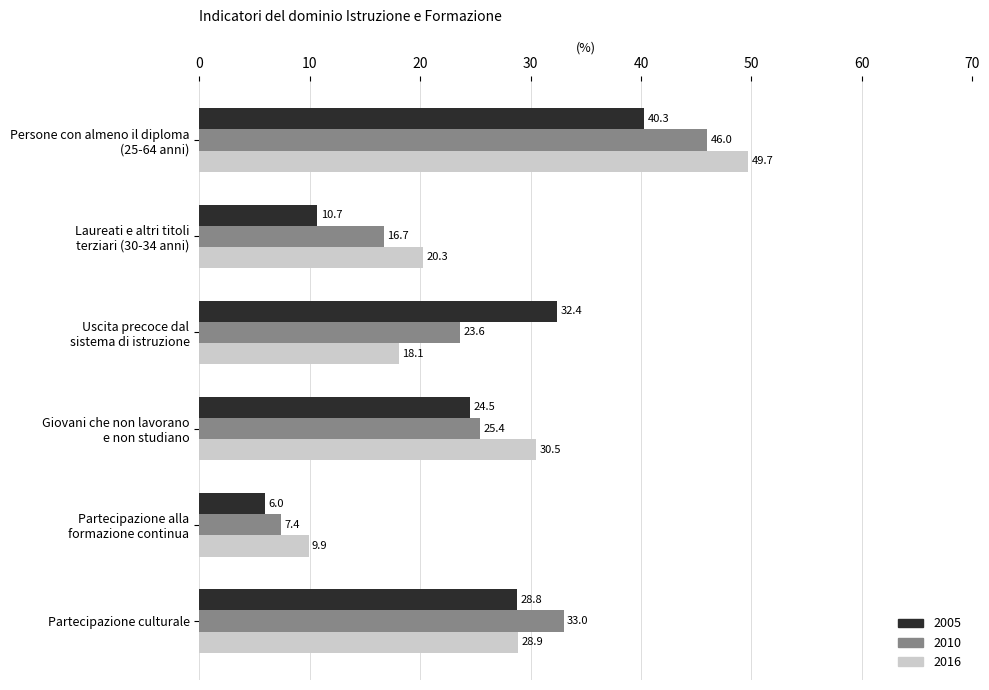

List the series in order of their overall mean, lowest first.

2005, 2010, 2016